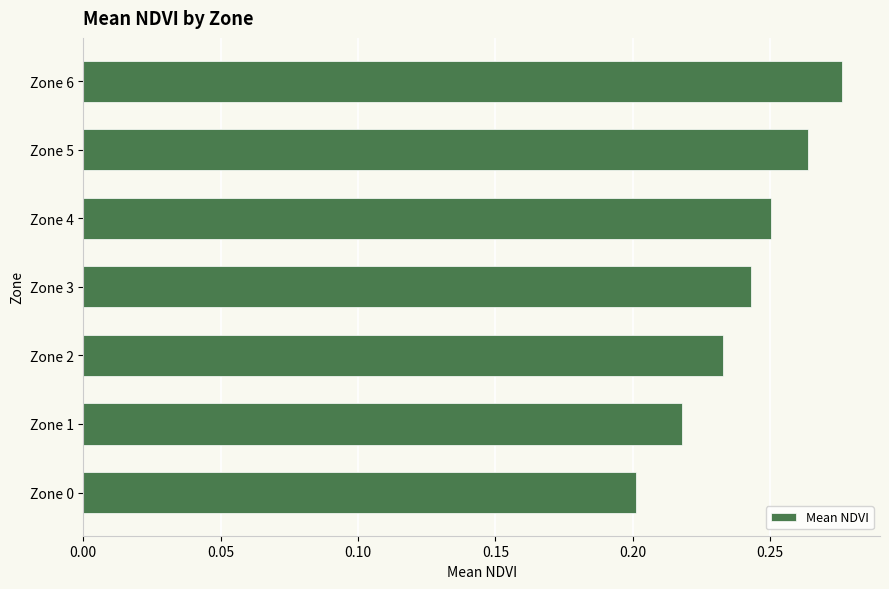

Is it true that the value at Zone 3 is 0.2?

True